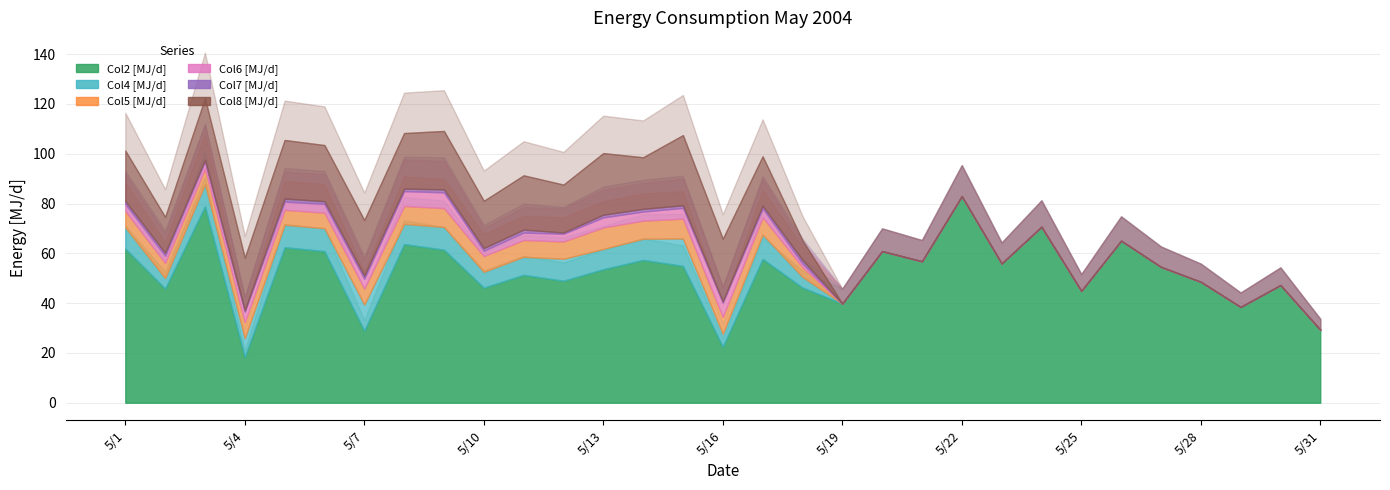

Is it true that Col6 [MJ/d] equals 4.6 at 5/1?

False